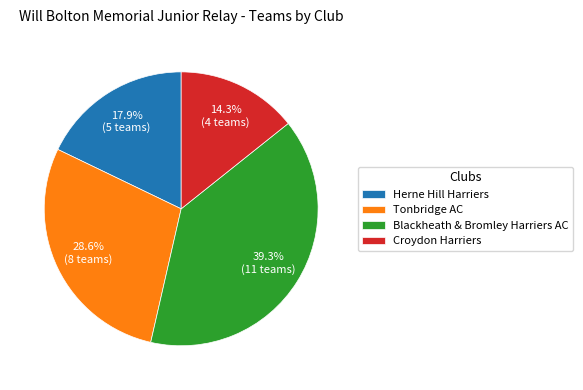

To the nearest percent, what percentage of the pie is Blackheath & Bromley Harriers AC?

39%